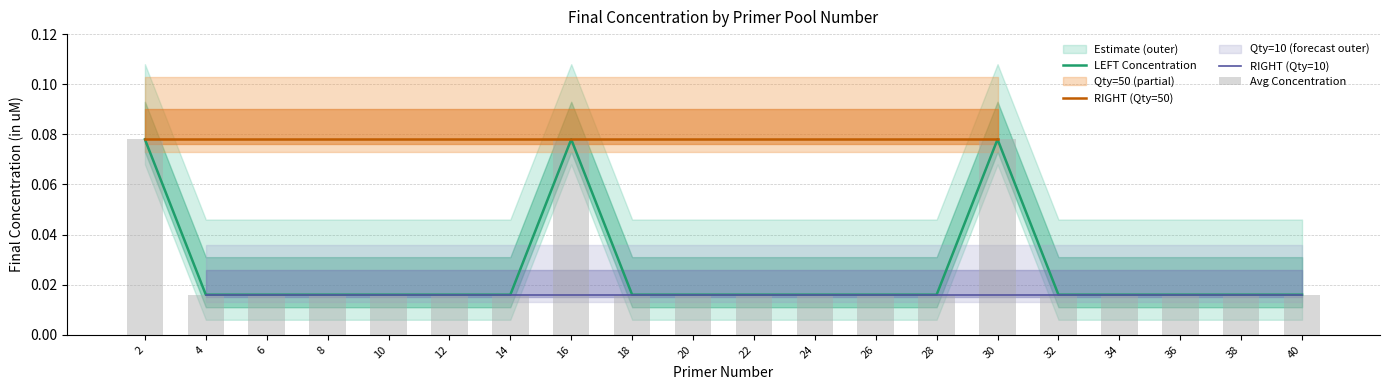

True or false: Quantity_50_Concentration has a value of 0.1 at 2.

True